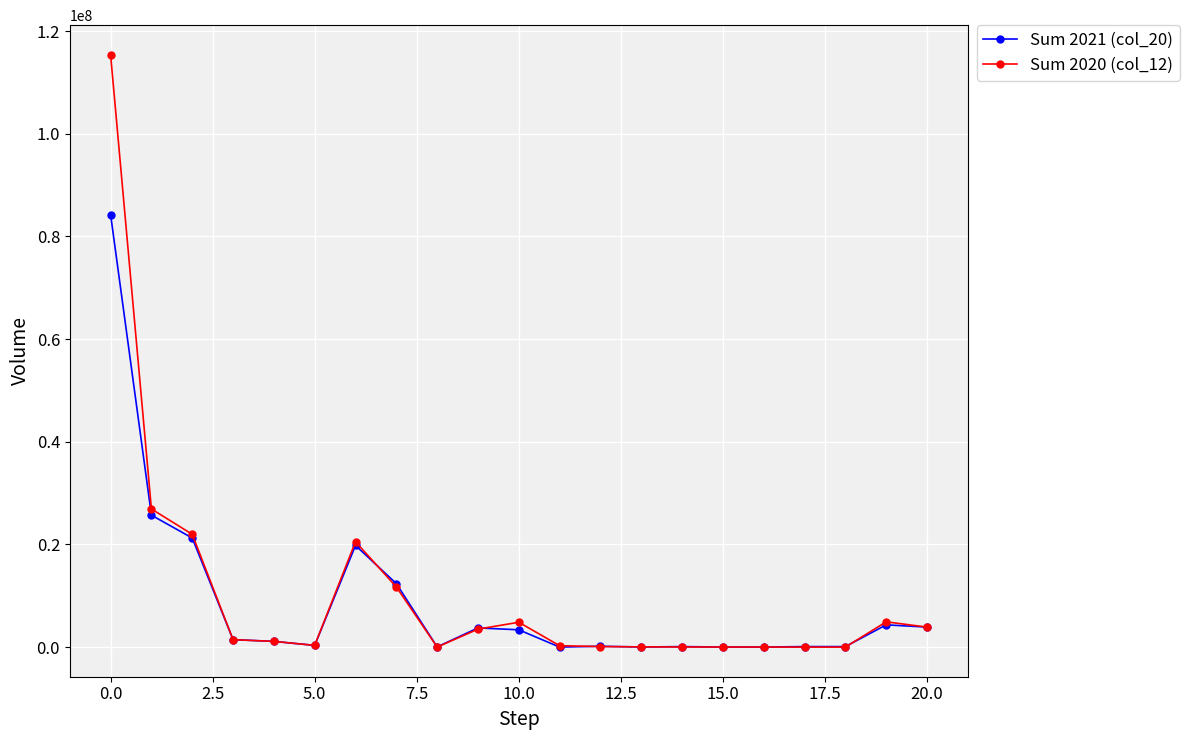

True or false: Sum 2021 (col_20) has more than 2 points higher than both neighbors.

True